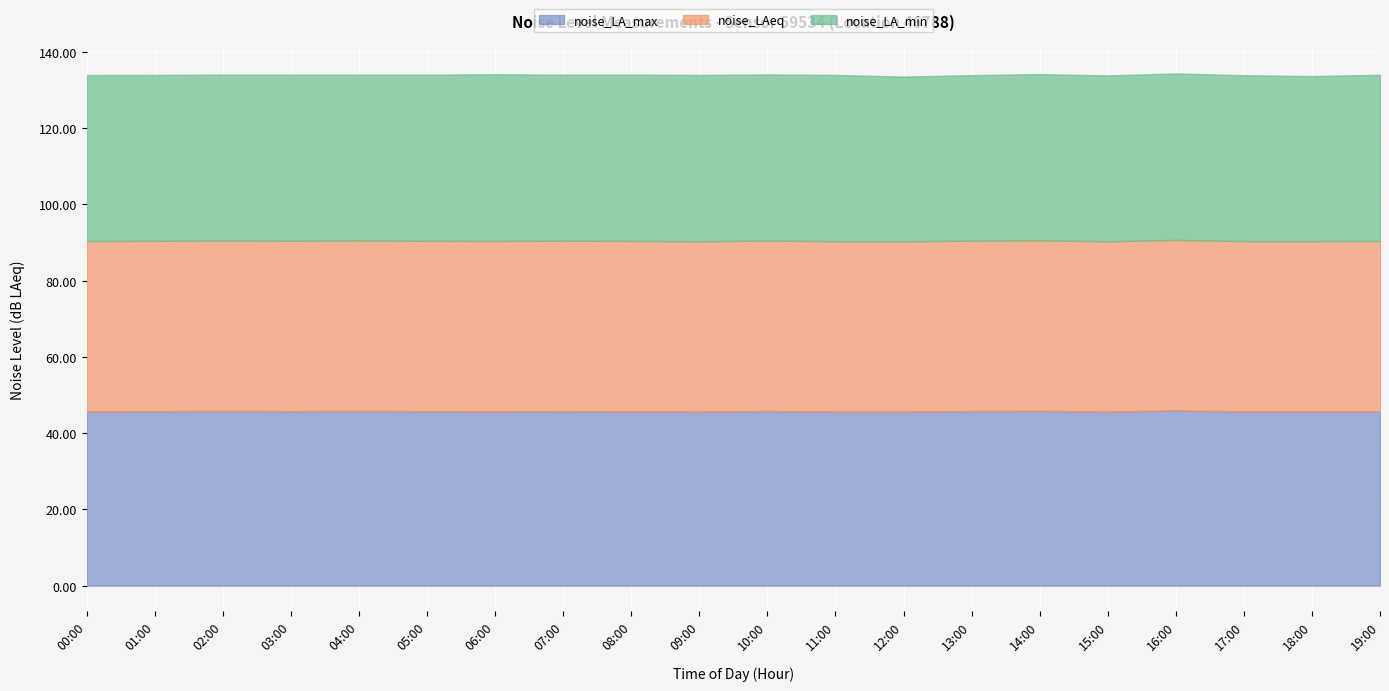

True or false: noise_LA_min and noise_LA_max cross at least once.

False